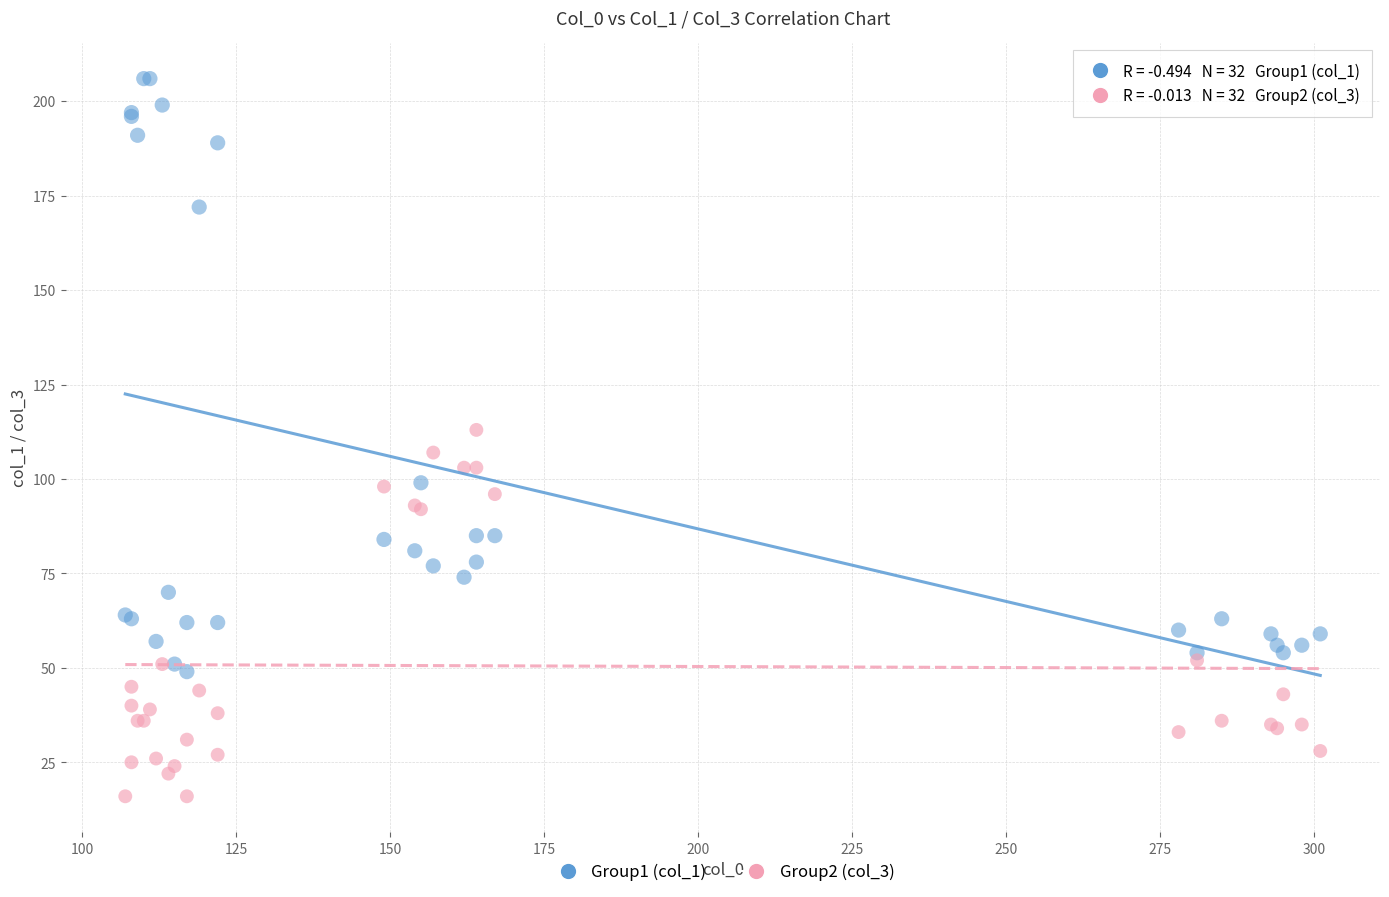

Which series has the largest Y range (max minus min)?

Group1 (col_1)